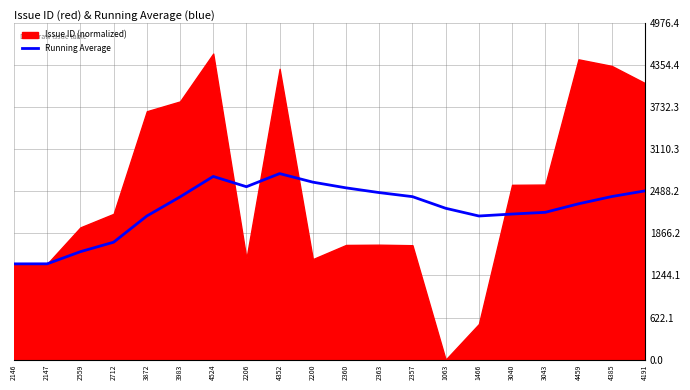

What is the highest value of the Running Average series?

2749.9